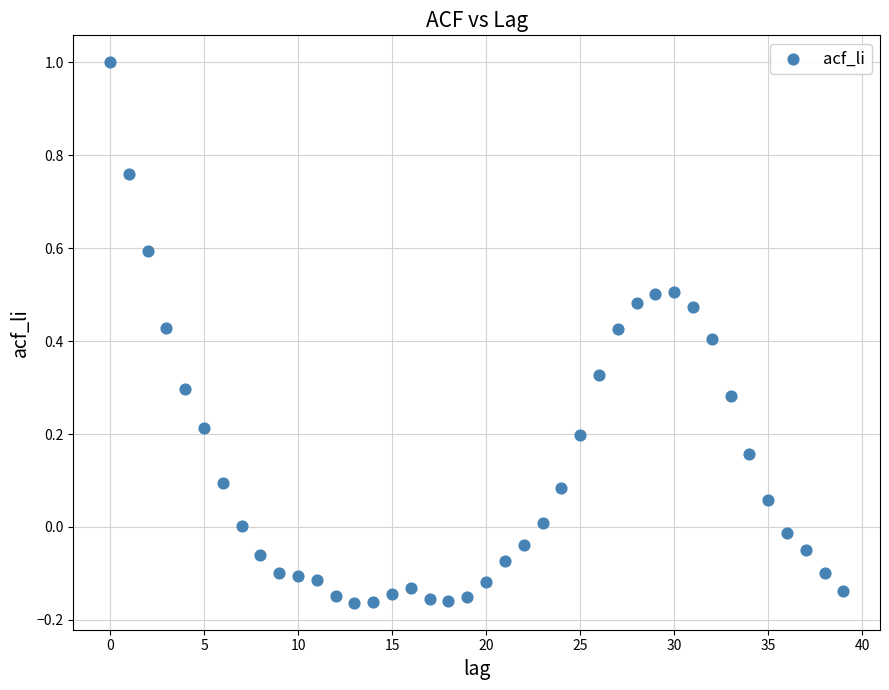

What is the range of Y values (max minus min)?

1.2